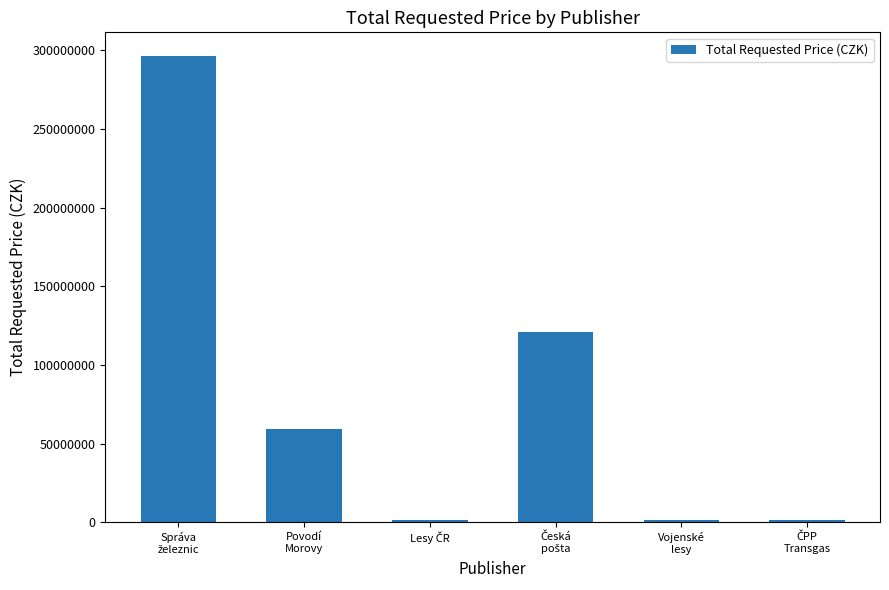

What is the maximum value shown in the chart?

296549890